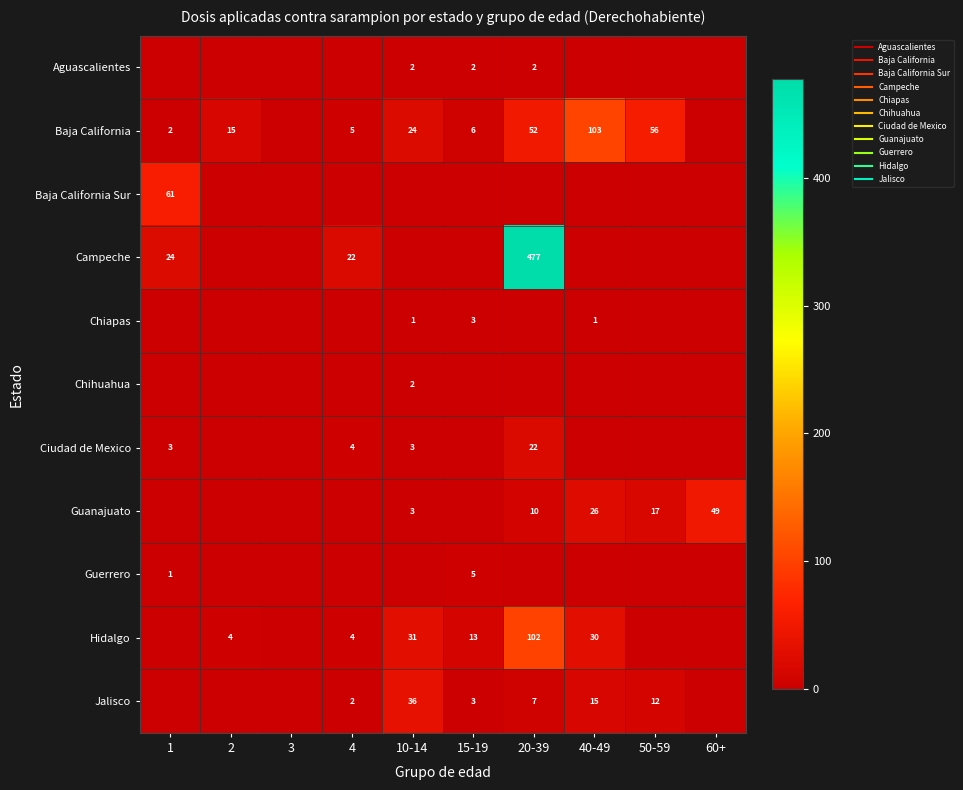

What is the difference between the second highest and minimum values in the Jalisco series?

15